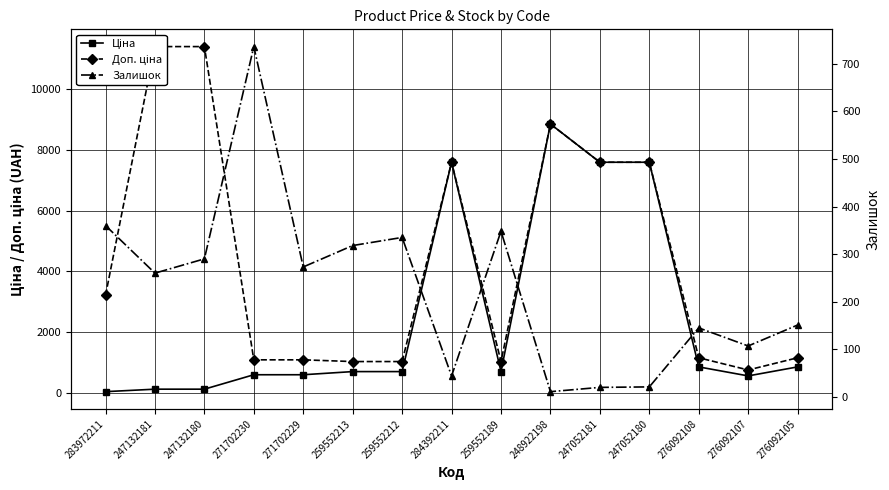

What is the sum of all Залишок values?

3419.0